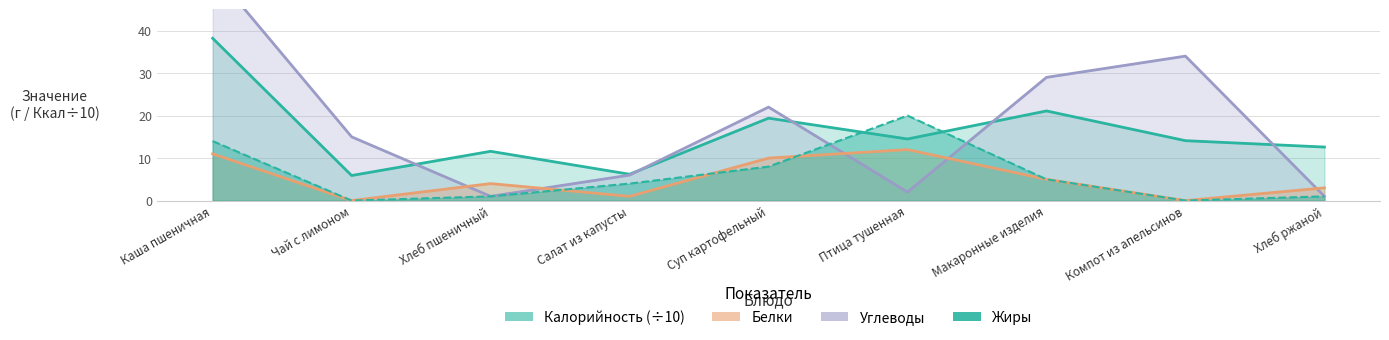

Which category has the lowest value in the Углеводы series?

Хлеб пшеничный